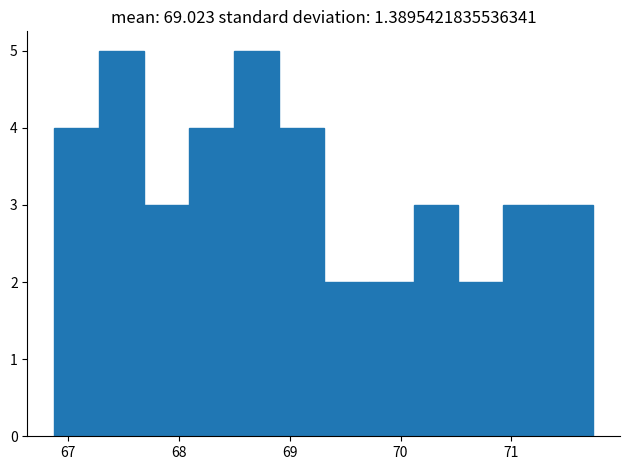

Reading left to right, transcribe this chart: for each bar, give the range it covers on the x-axis and its height. Neither the bar edges nor the heights are printed on the chart, so give them approximately, as read against the axes.

66.9 to 67.3: 4
67.3 to 67.7: 5
67.7 to 68.1: 3
68.1 to 68.5: 4
68.5 to 68.9: 5
68.9 to 69.3: 4
69.3 to 69.7: 2
69.7 to 70.1: 2
70.1 to 70.5: 3
70.5 to 70.9: 2
70.9 to 71.3: 3
71.3 to 71.7: 3